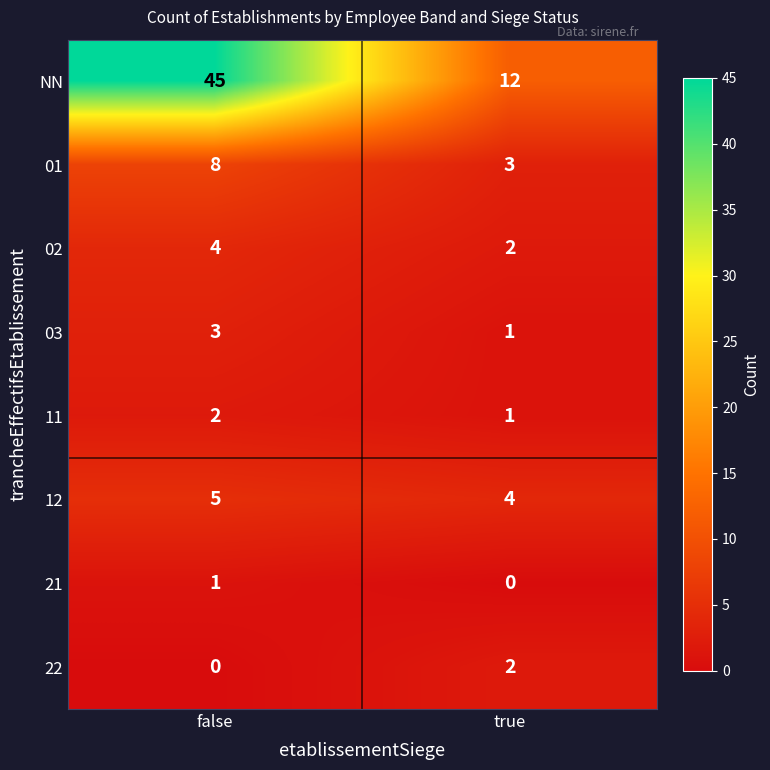

Is it true that 03 equals 3 at false?

True